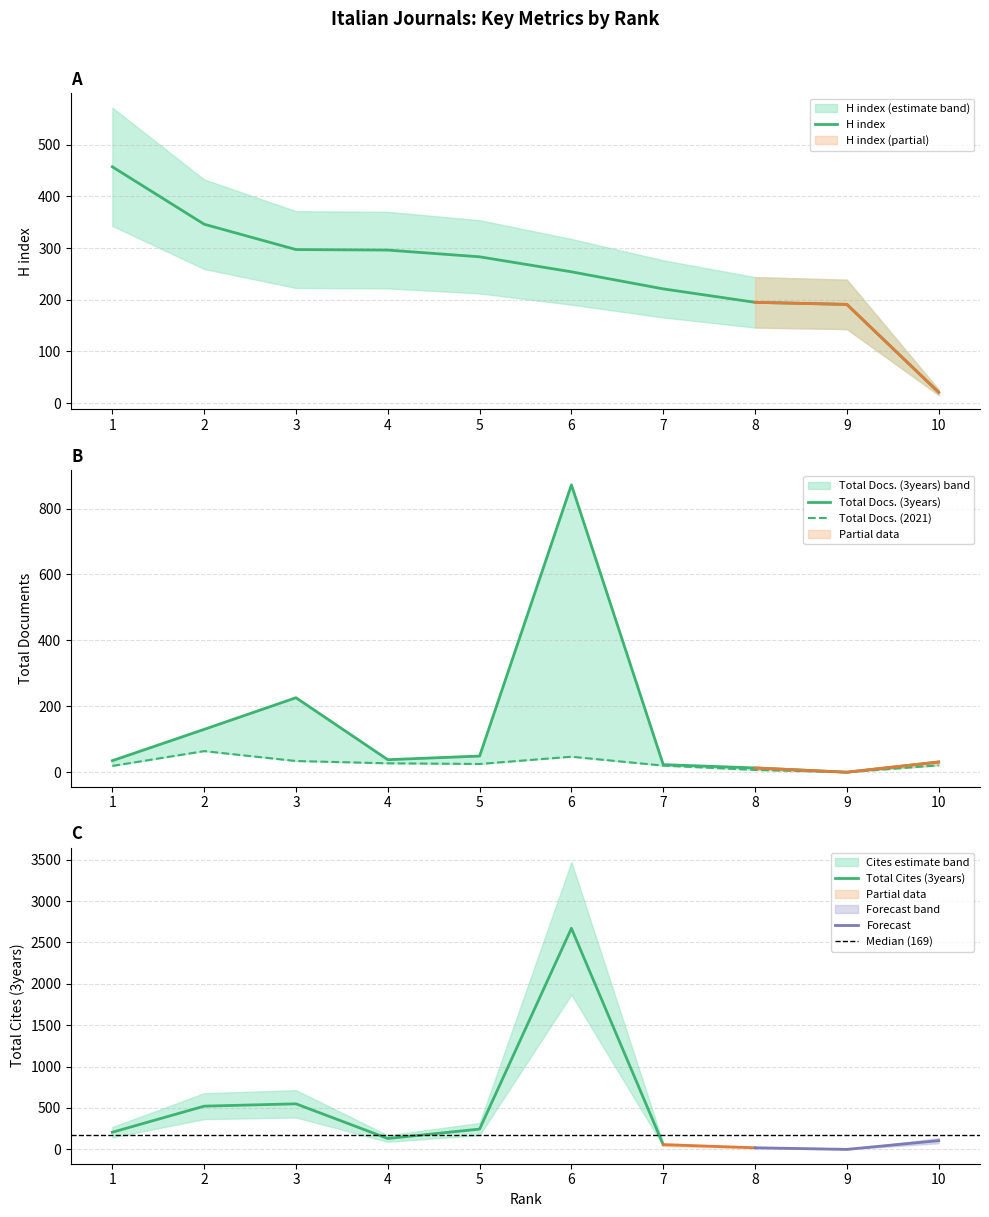

What is the average value of the H index series?

256